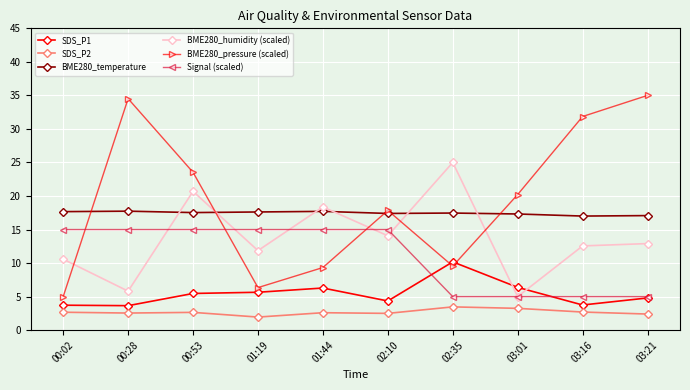

What is the highest value of the BME280_humidity (scaled) series?

25.0